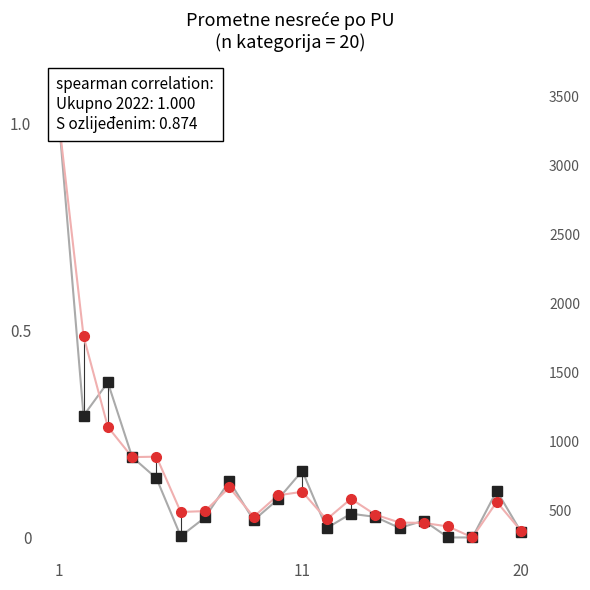

How many lines are shown in the chart?

2